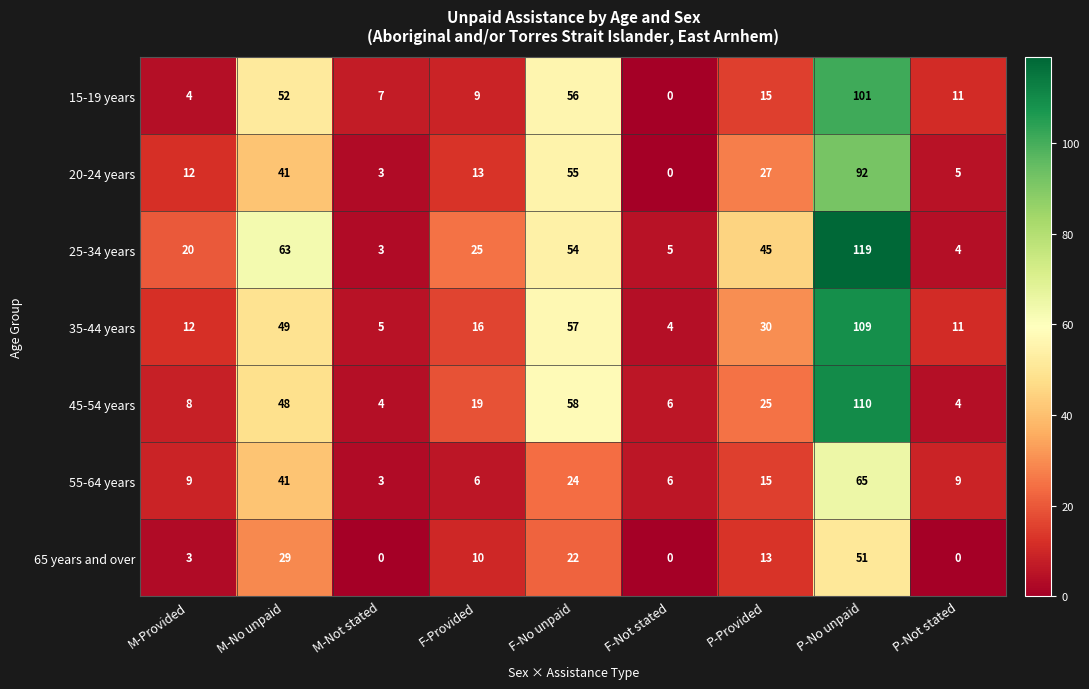

What is the difference between the maximum and second lowest values in the 20-24 years series?

89